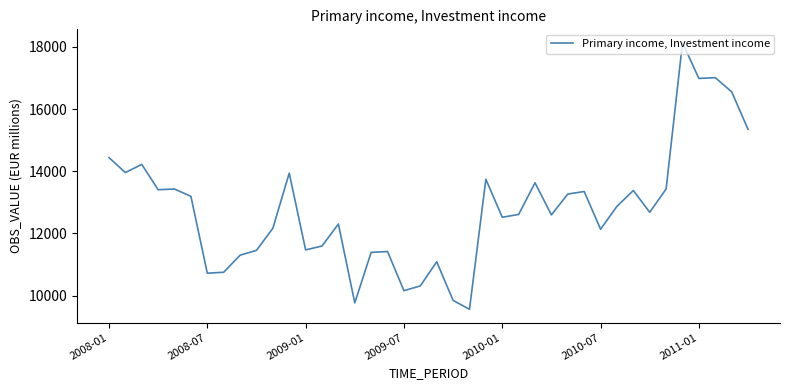

What is the minimum value shown in the chart?

9560.7